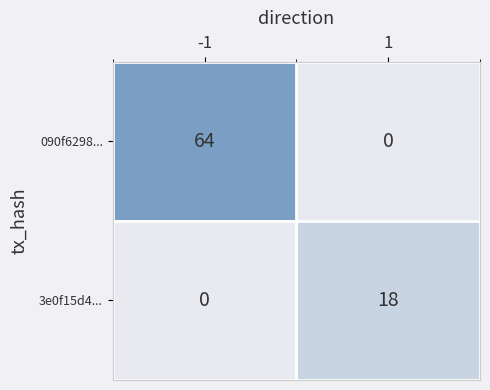

Rank the series by their maximum value, from lowest to highest.

3e0f15d4..., 090f6298...